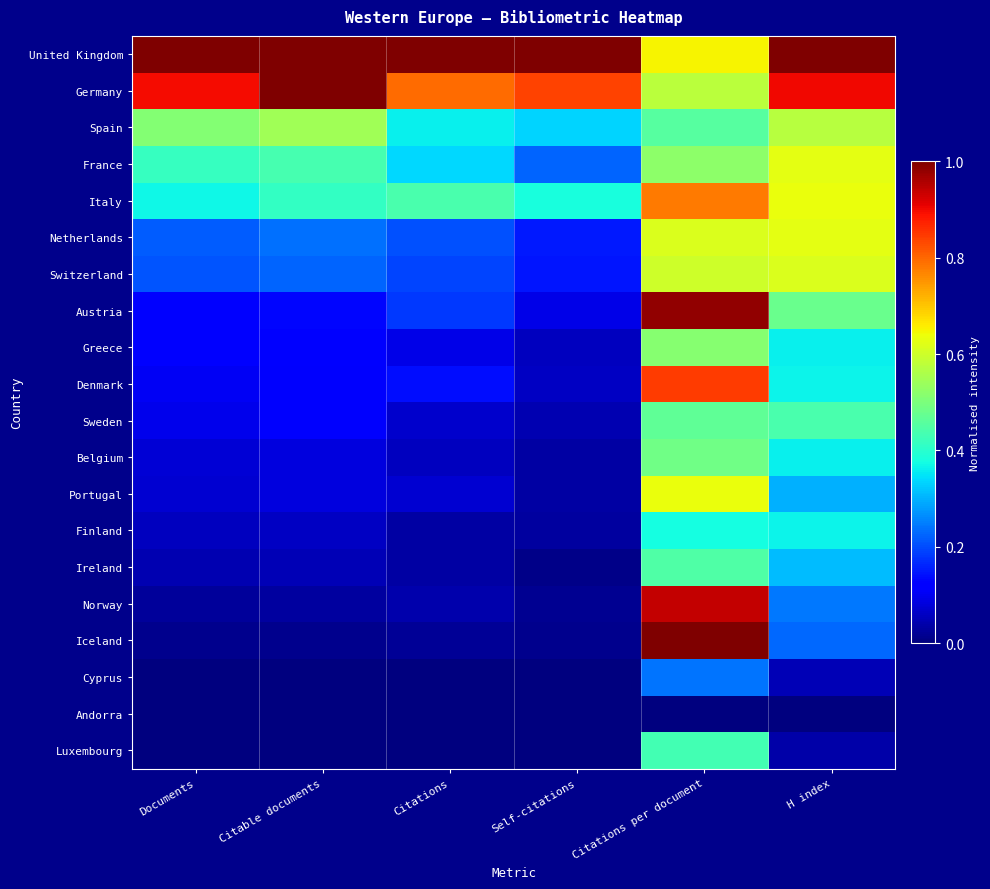

At which category does the chart reach its peak across all series?

Citations